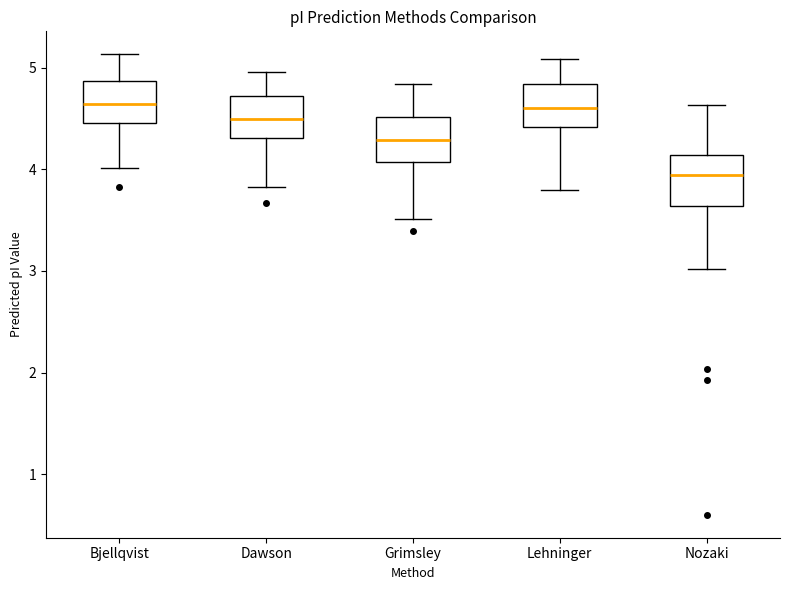

Reading left to right, transcribe this box plot: for each box, give where its median line is, the range the box spans, and where its two whiskers end, as read against the y-axis. The values are not printed on the chart, so give them approximately, as read against the axis.

Bjellqvist: median 4.6, box 4.5 to 4.9, whiskers 4.0 to 5.1
Dawson: median 4.5, box 4.3 to 4.7, whiskers 3.8 to 5.0
Grimsley: median 4.3, box 4.1 to 4.5, whiskers 3.5 to 4.8
Lehninger: median 4.6, box 4.4 to 4.8, whiskers 3.8 to 5.1
Nozaki: median 3.9, box 3.6 to 4.1, whiskers 3.0 to 4.6